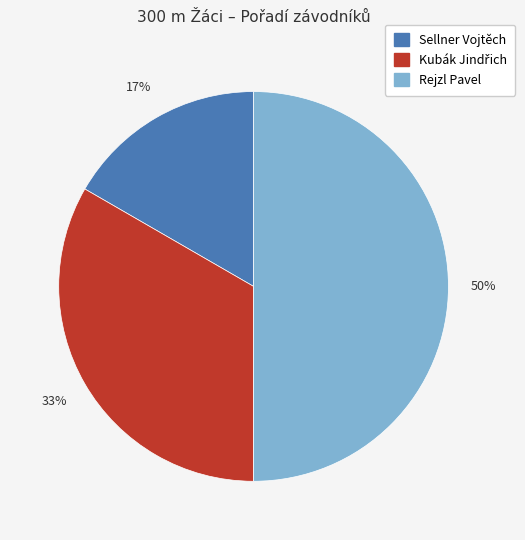

To the nearest percent, what is the average slice percentage?

33%